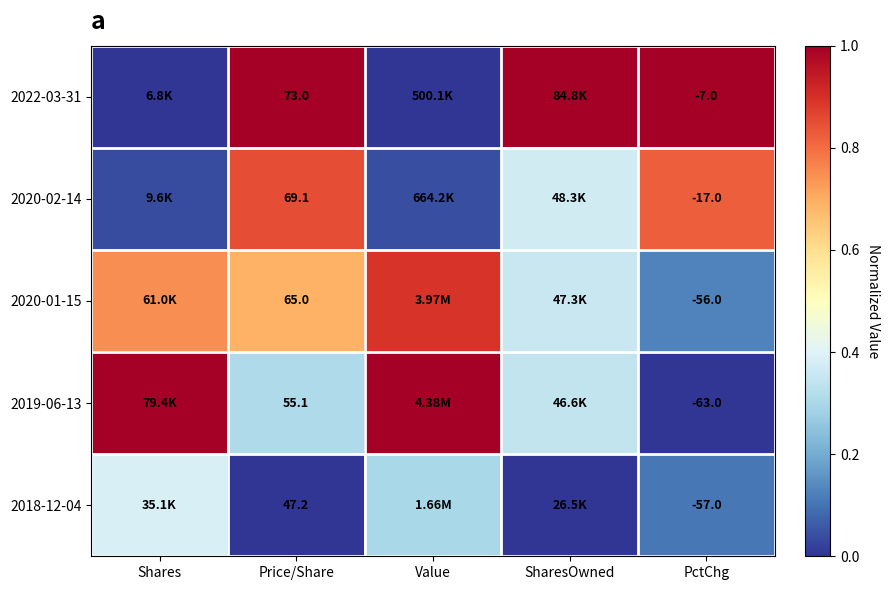

Is it true that 2019-06-13 equals 0.4 at Value?

False